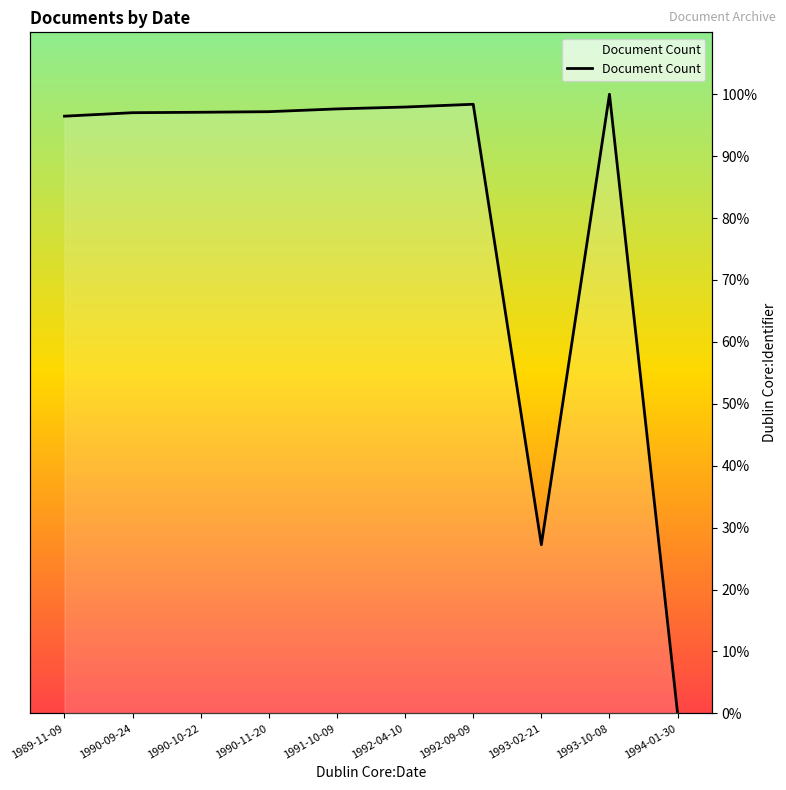

What is the change in value from 1993-02-21 to 1994-01-30?

-27.2